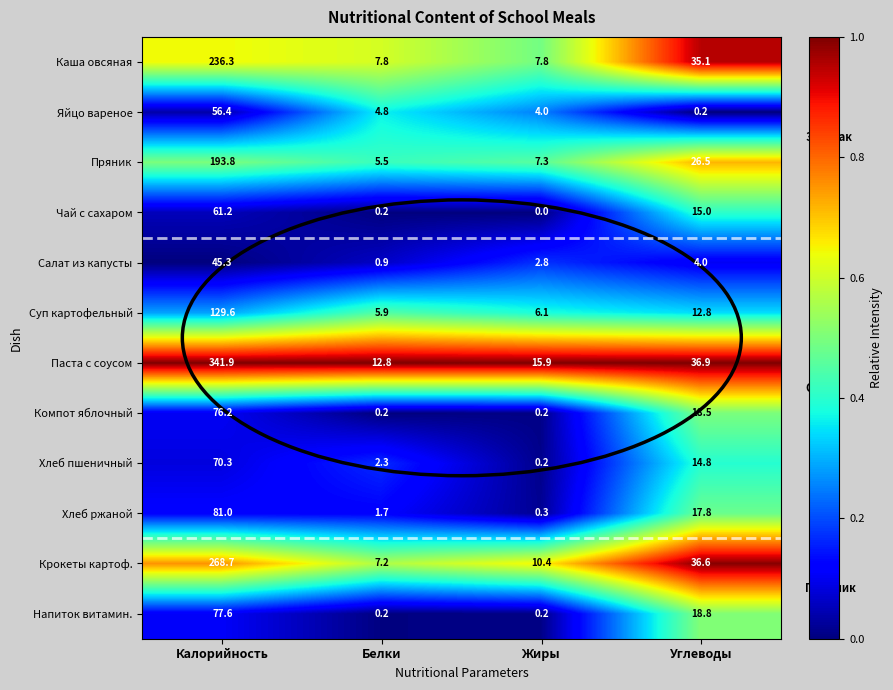

Between Белки and Углеводы, which series saw the biggest shift?

Крокеты картоф.